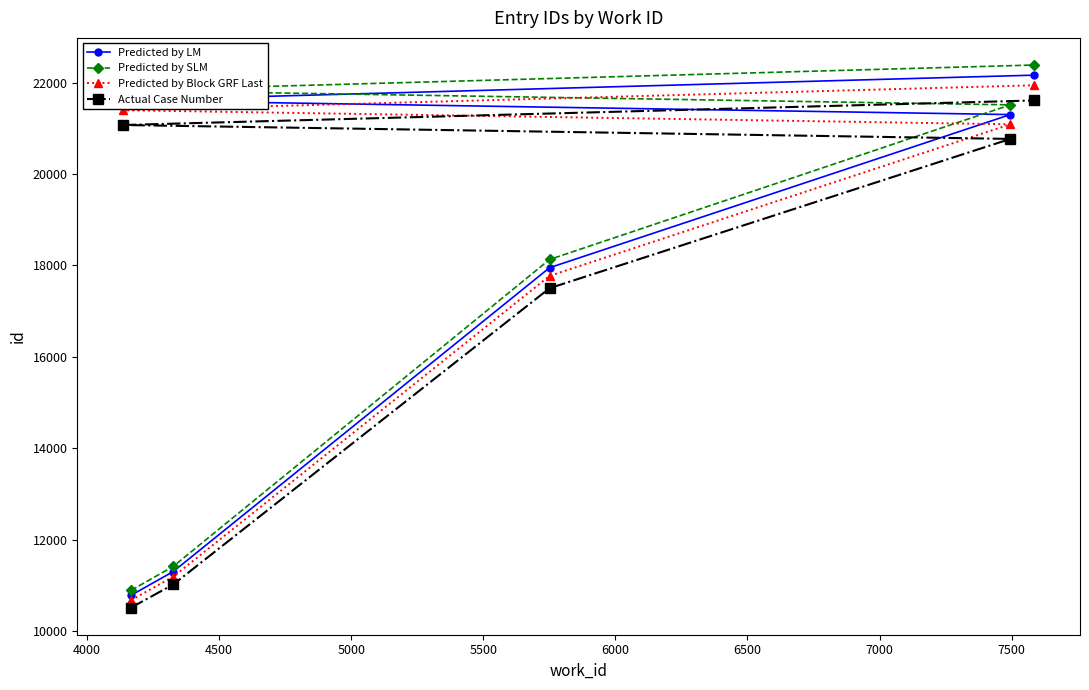

Which series has the largest range (max minus min)?

Predicted by SLM